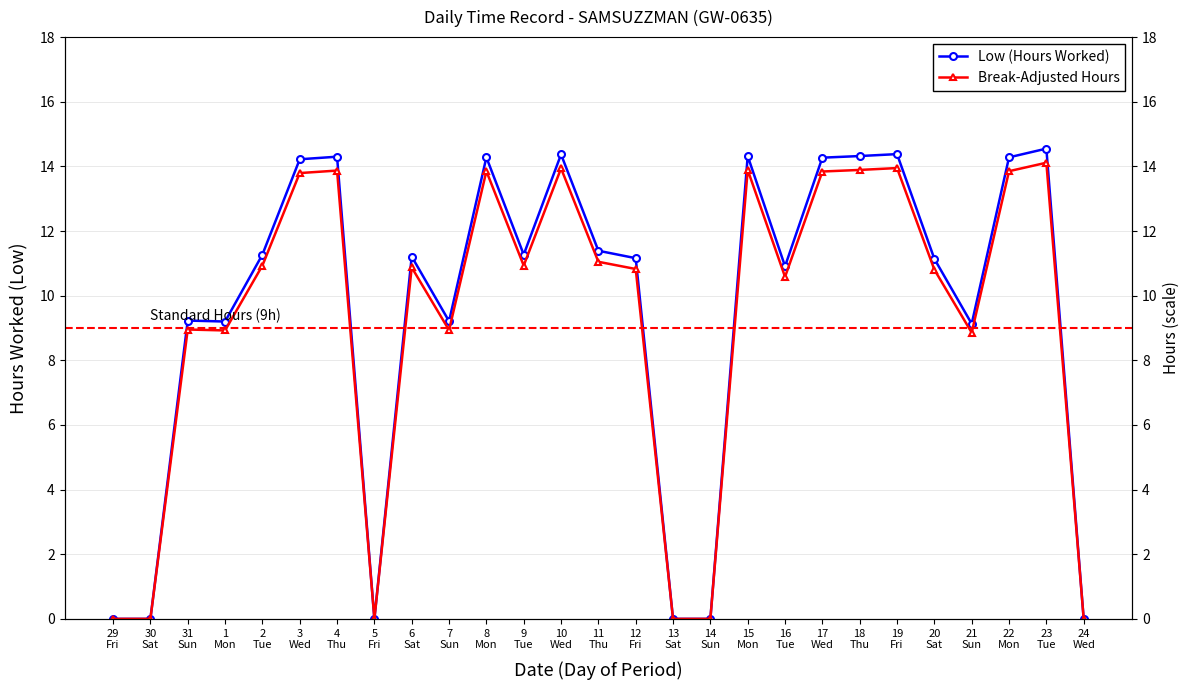

What is the difference between the highest and lowest values at 6
Sat?

0.3